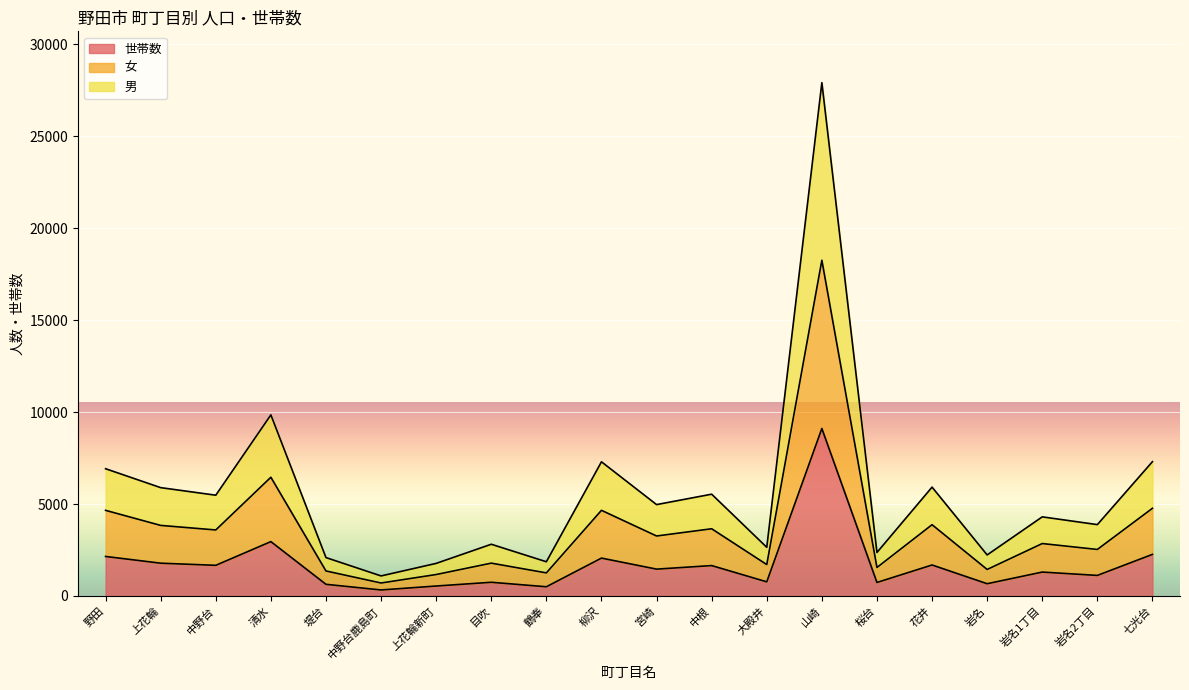

What is the approximate value of 世帯数 at 上花輪新町?

540